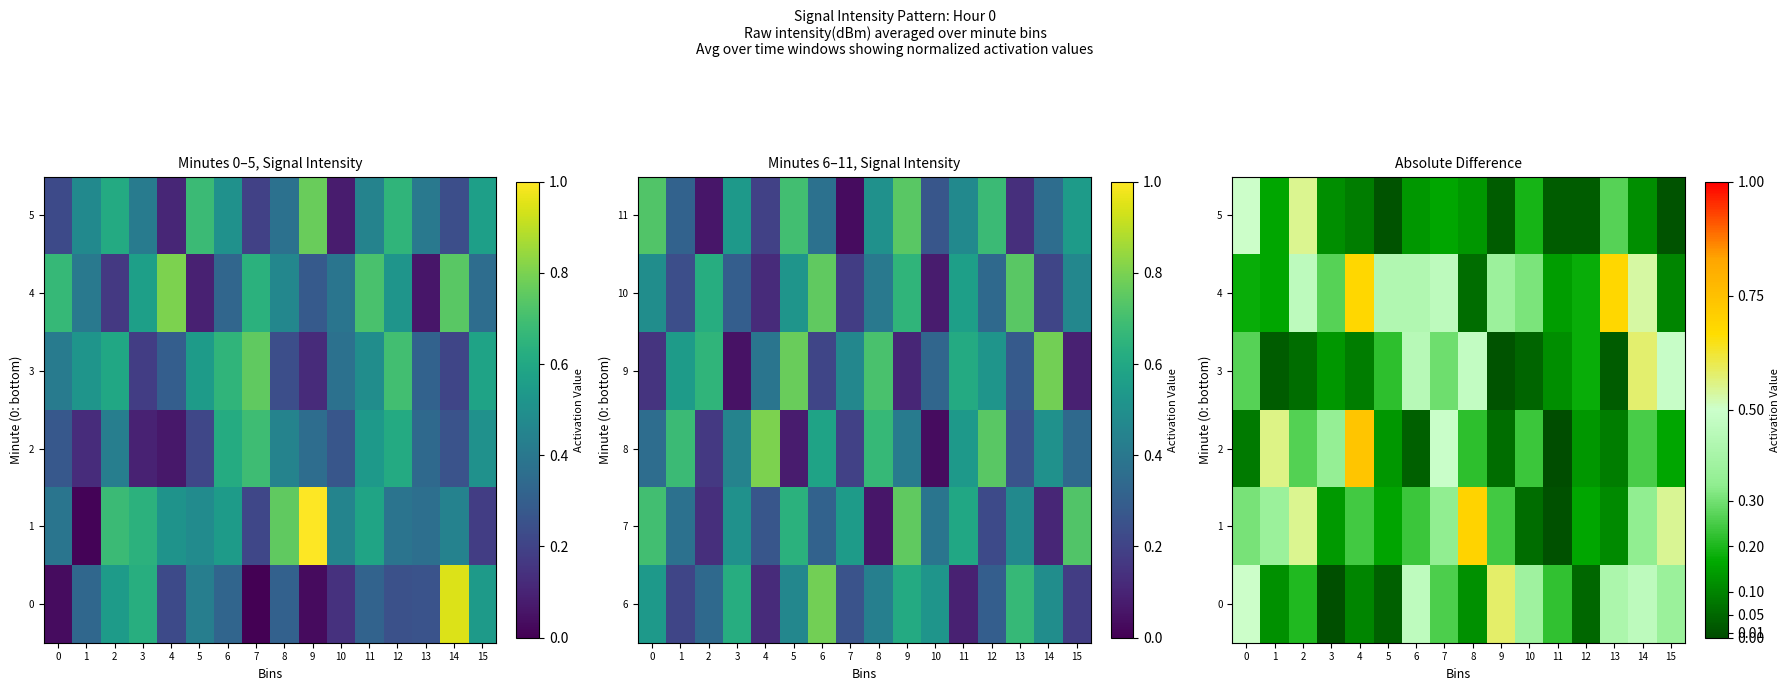

What is the maximum value for 2?

0.7